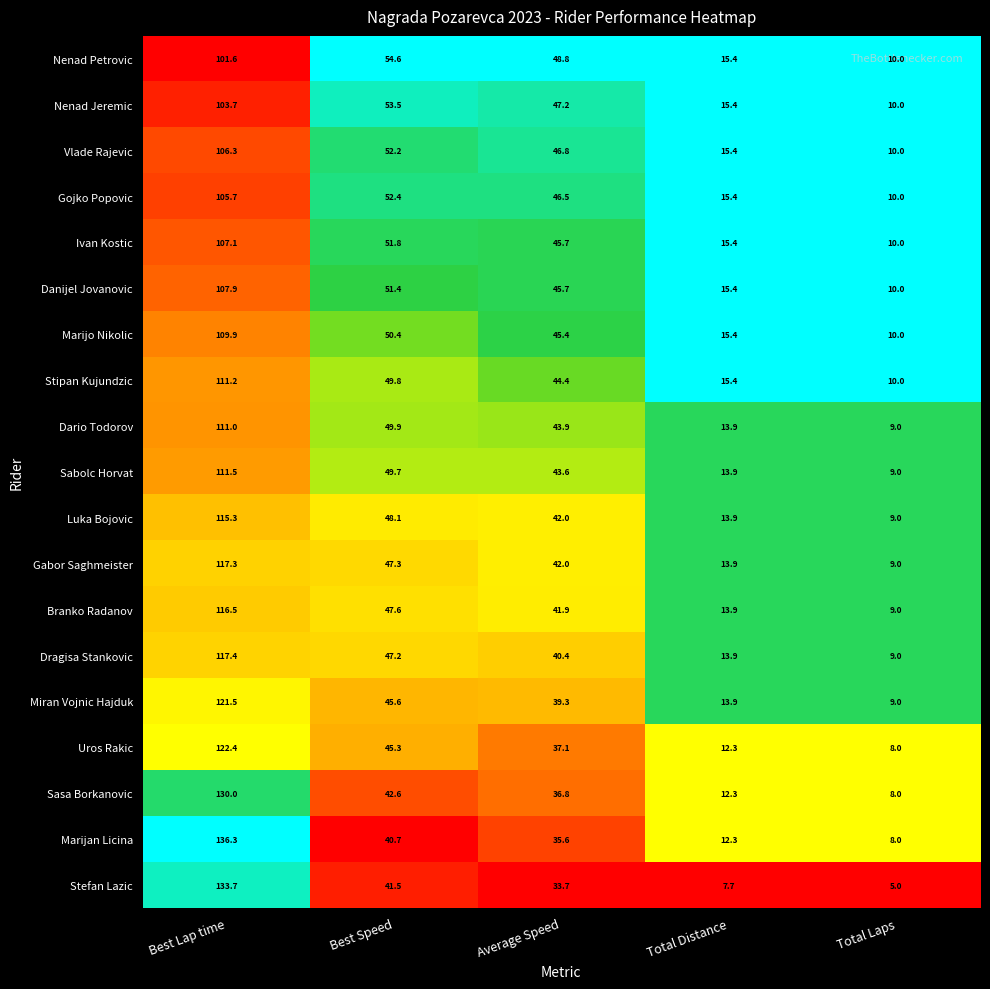

What is the total value across all series at Total Distance?

265.1